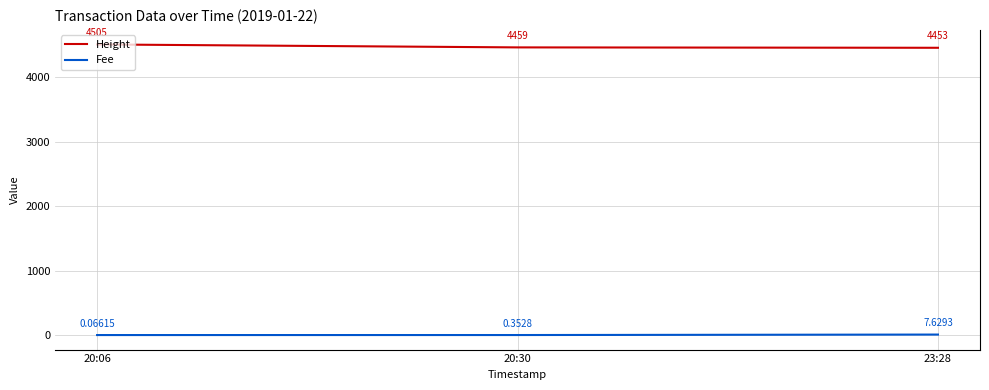

True or false: Height has a value of 4459.0 at 20:30.

True